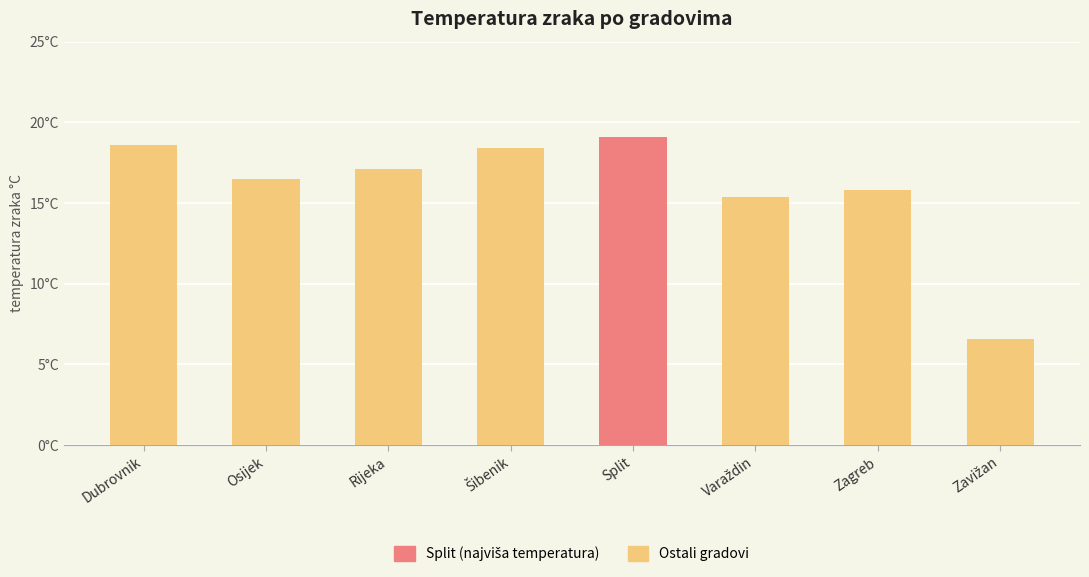

Does the chart contain any negative values?

No